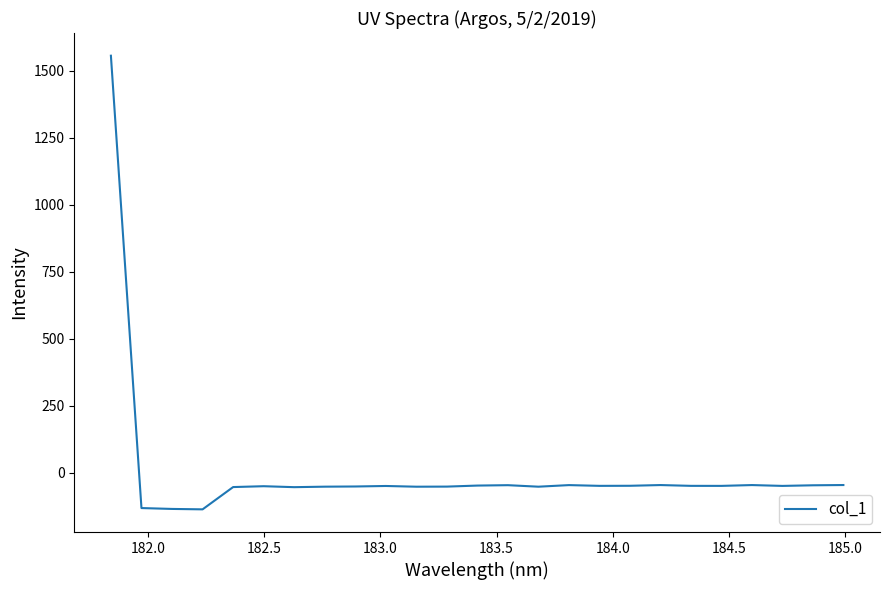

What is the minimum value shown in the chart?

-135.9